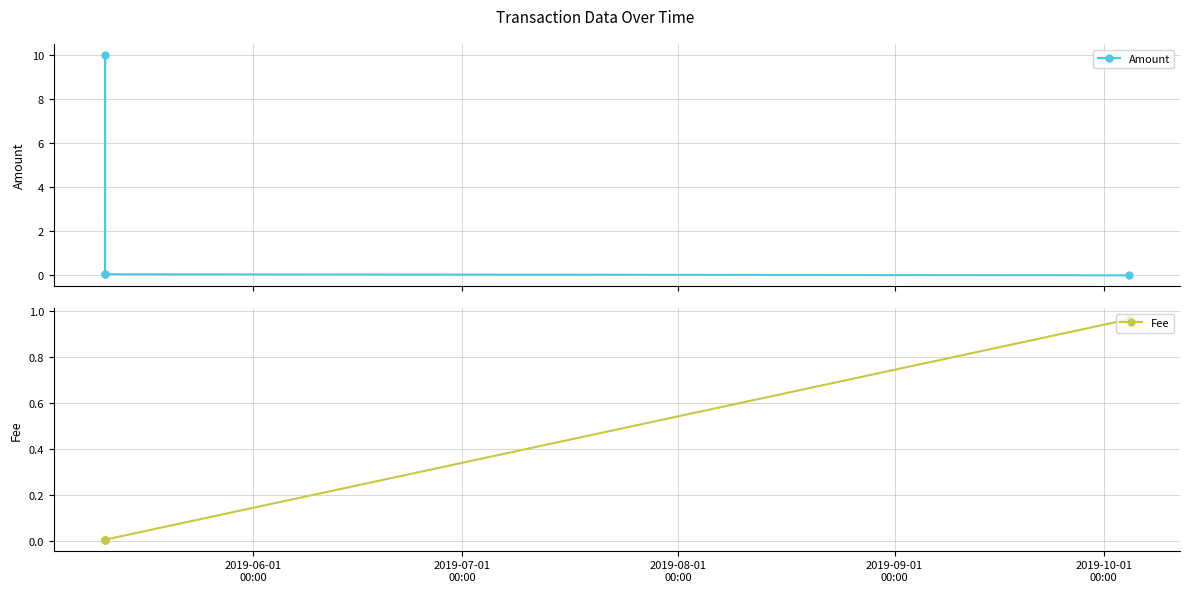

How many interior local peaks does the Amount series have?

1